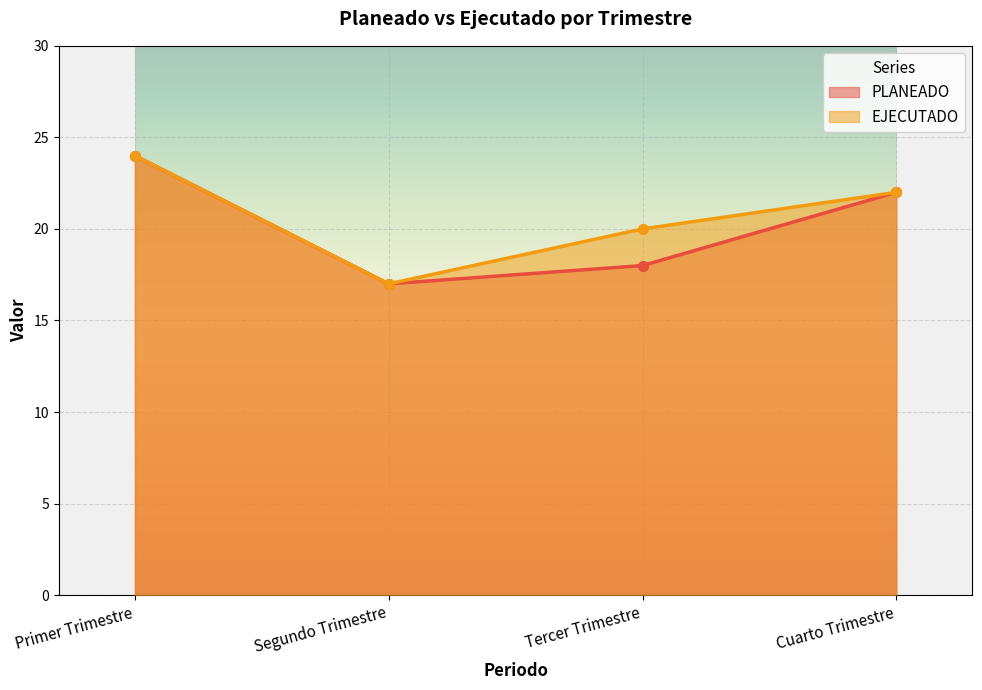

What is the difference between the PLANEADO values at Segundo Trimestre and Tercer Trimestre?

1